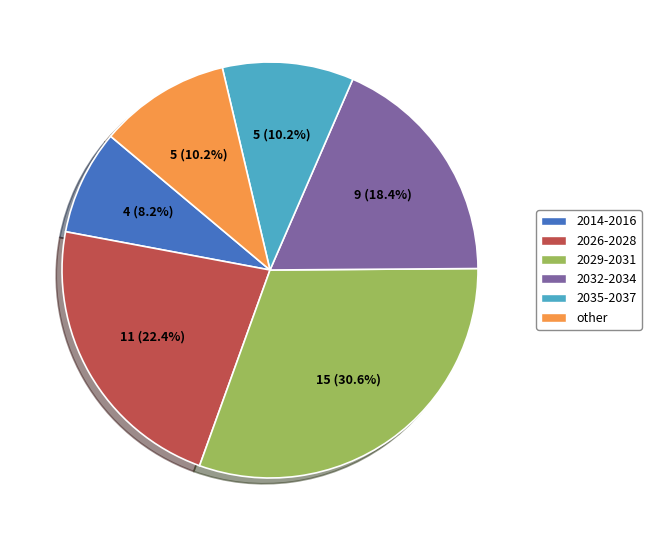

Is it true that 2035-2037 is 1% of the pie?

False